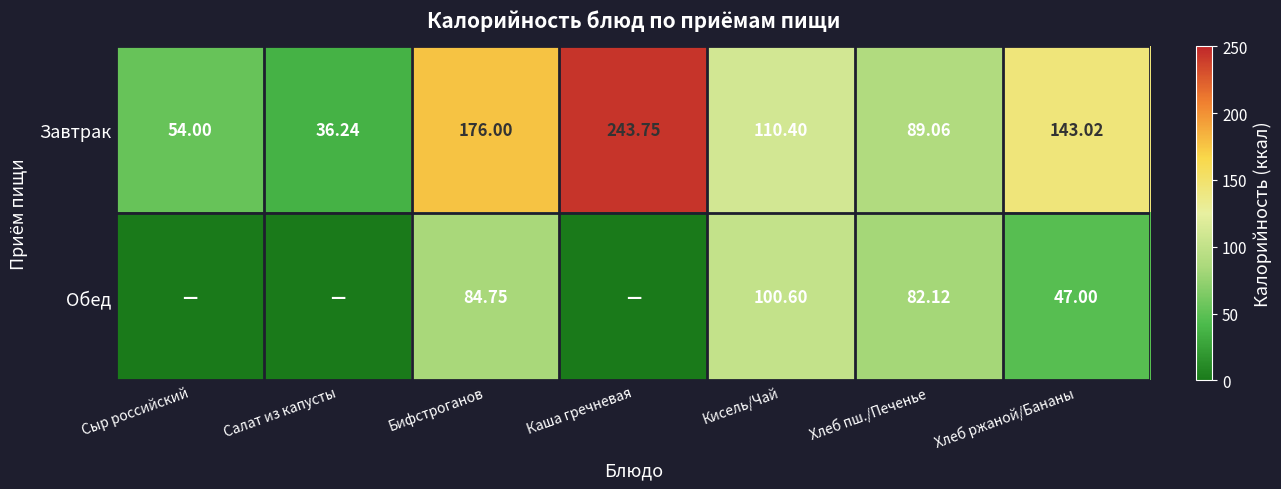

What is the difference between the highest and lowest values at Каша гречневая?

243.8